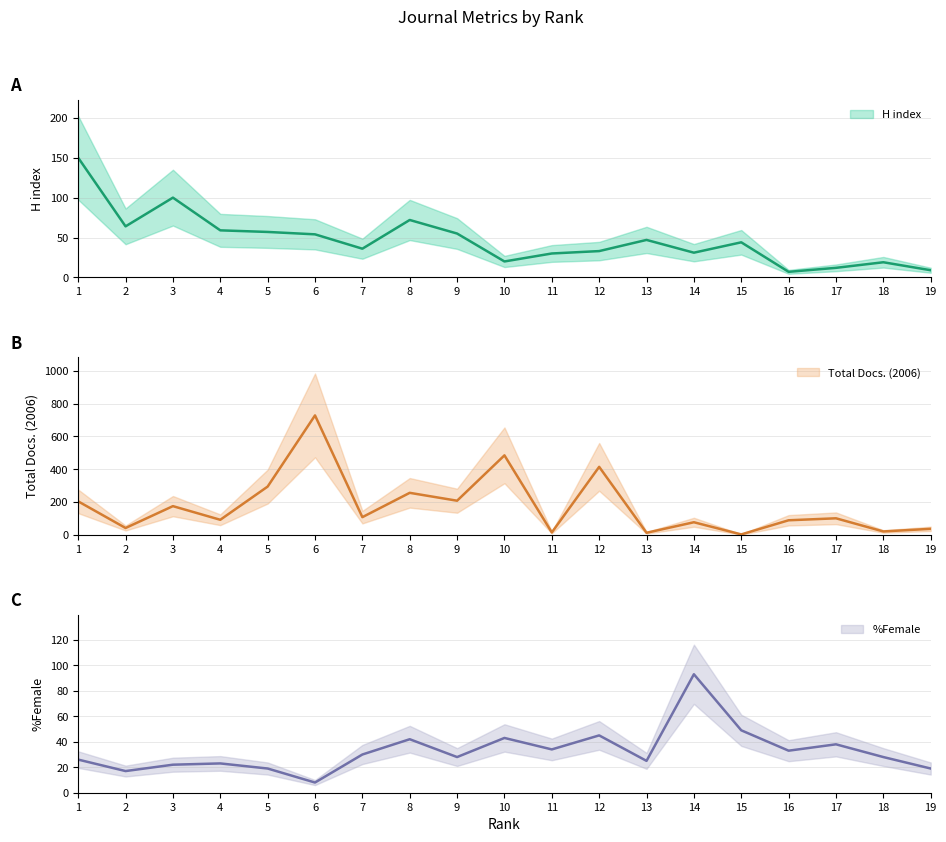

Between 1 and 9, which series saw the biggest shift?

H index